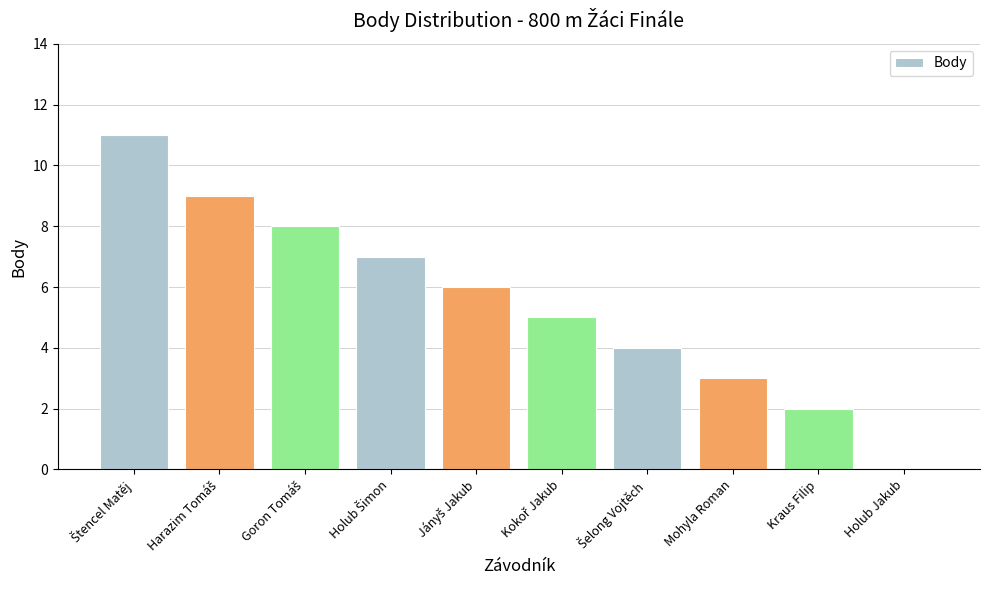

What is the greatest value displayed?

11